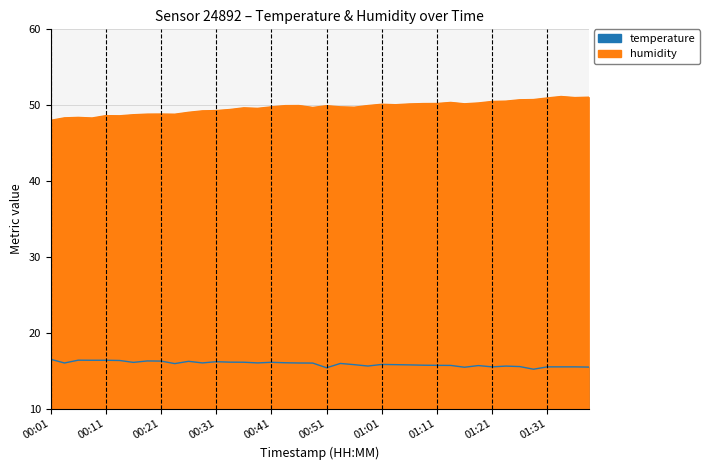

Does the chart have visible grid lines?

Yes